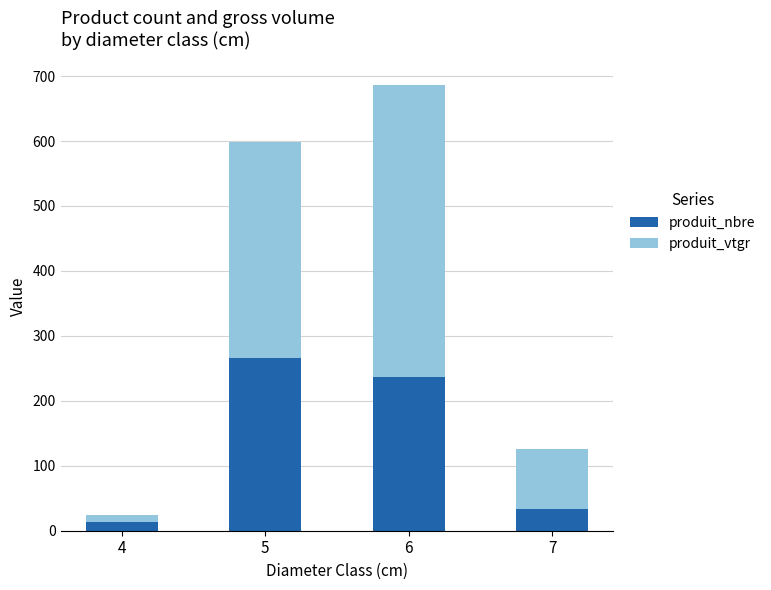

Does the chart contain any negative values?

No